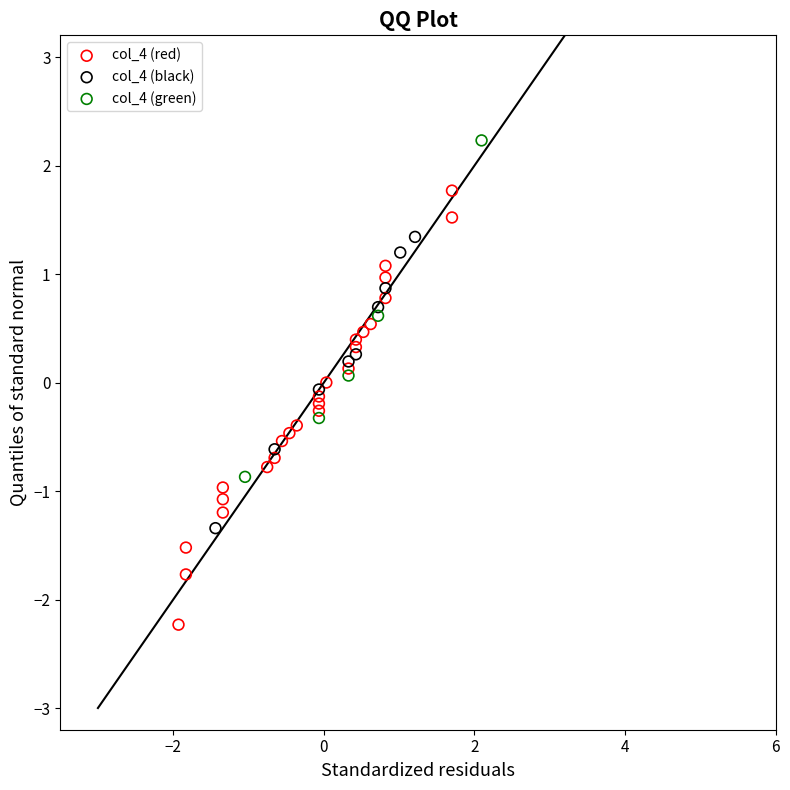

Which series has the widest spread of Y values?

col_4 (red)